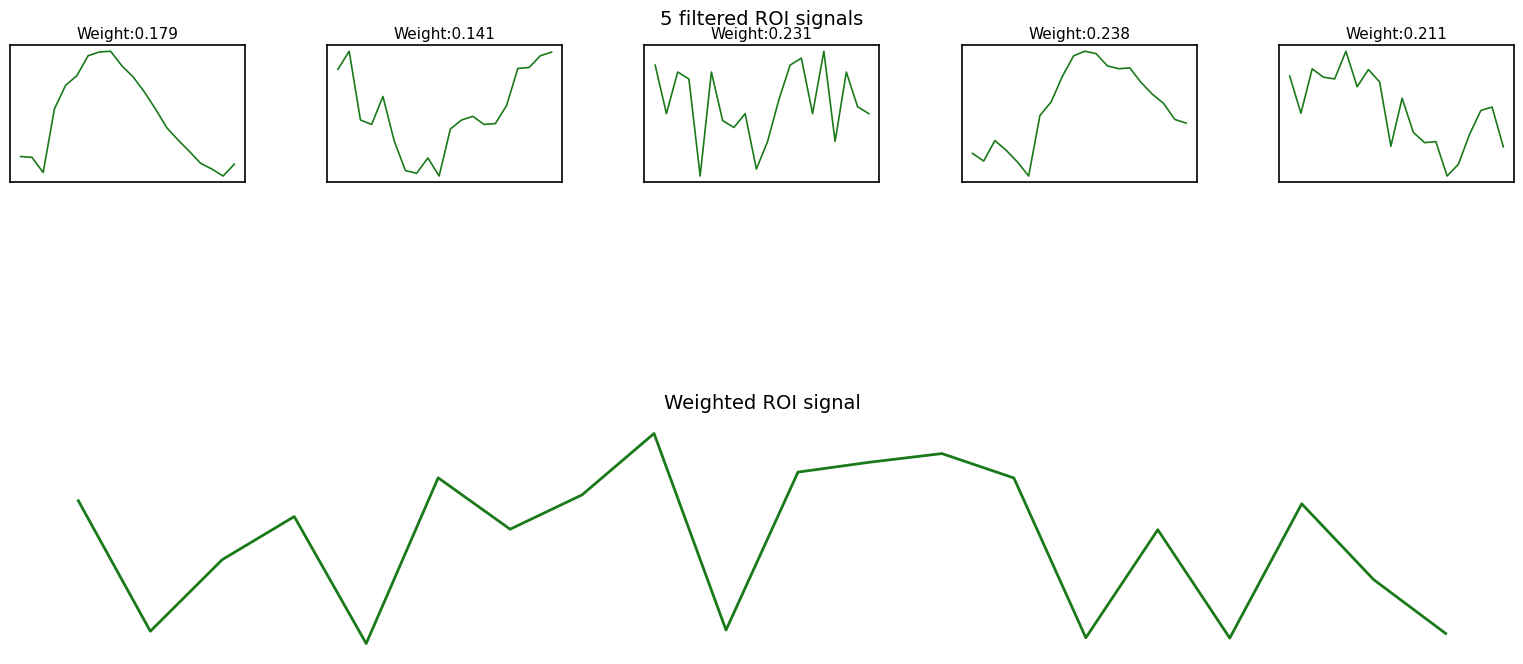

Does the chart display data point markers on the line(s)?

No